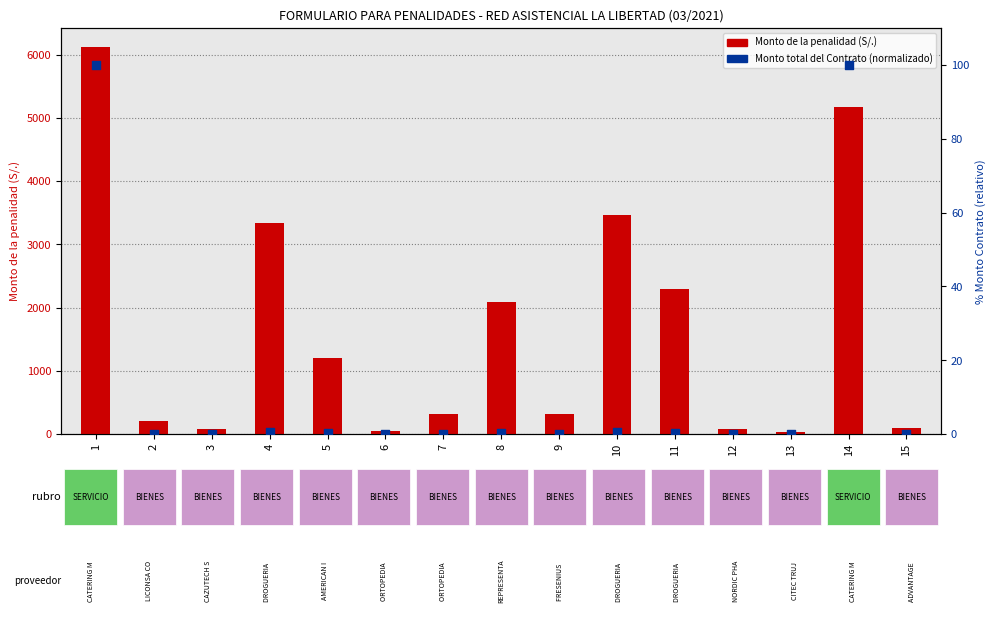

Which series contains the highest Y value?

Monto de la penalidad (S/.)